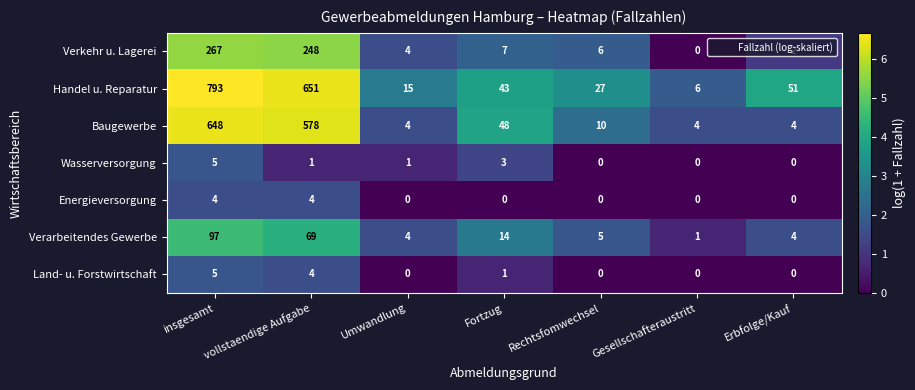

Which series has the largest range (max minus min)?

Handel u. Reparatur